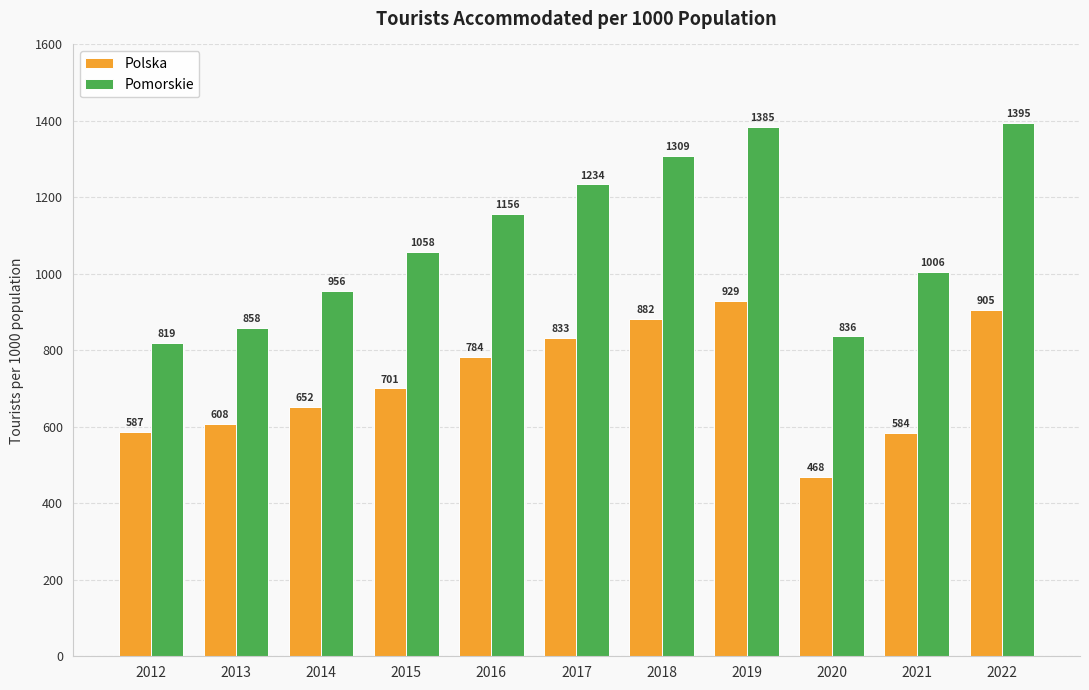

Rank the series by their average value, from lowest to highest.

Polska, Pomorskie